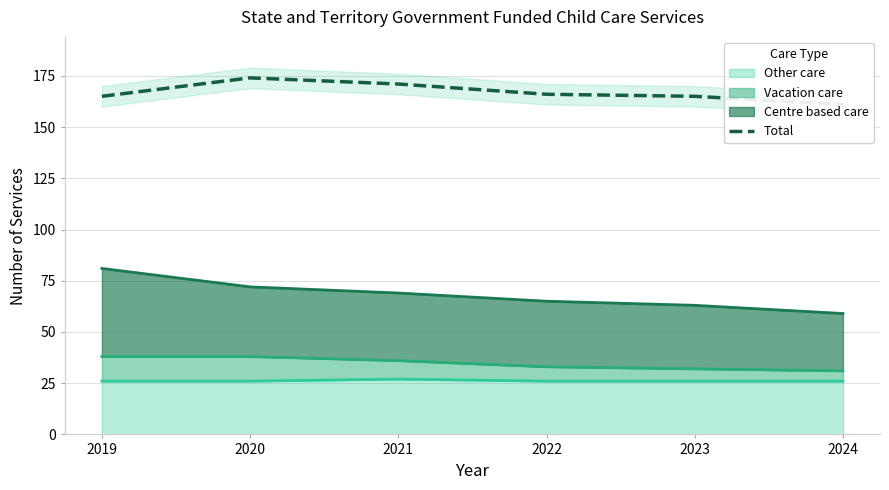

What is the average value?

167